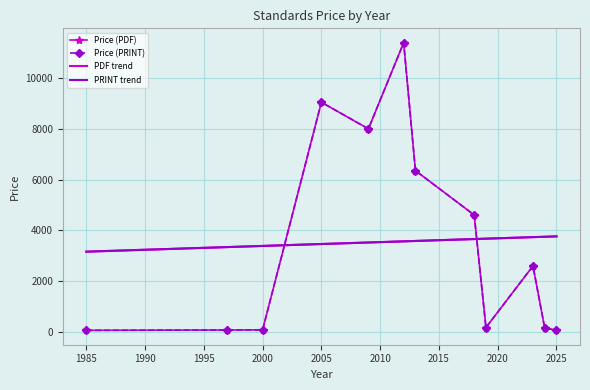

What is the average value of the PDF trend series?

3543.0